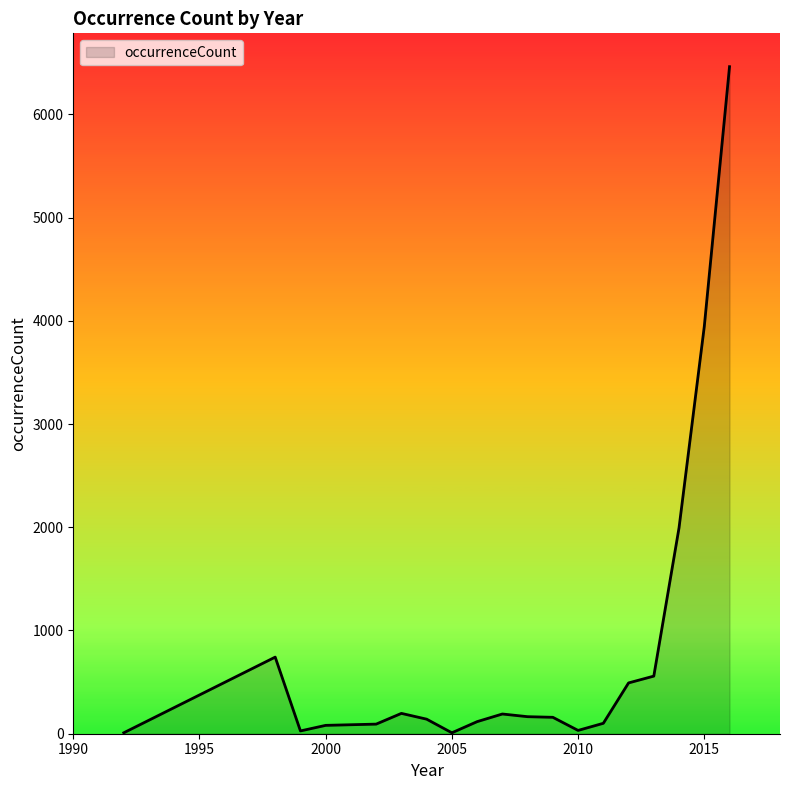

What is the difference between the maximum and minimum values?

6452